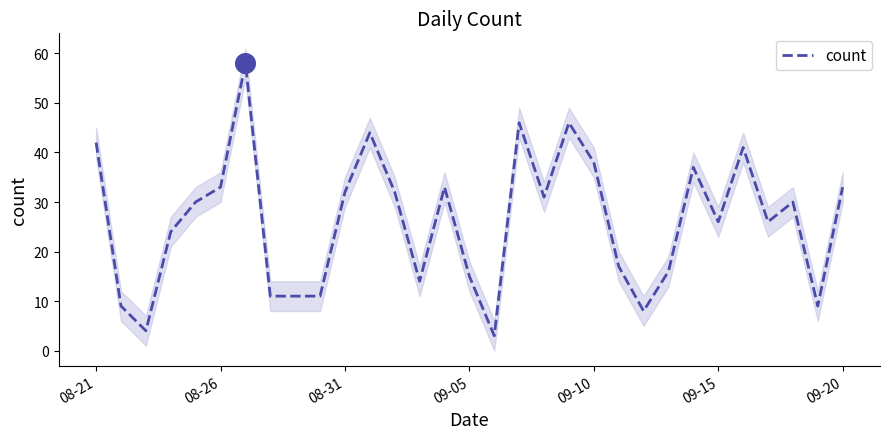

What is the minimum value for count?

3